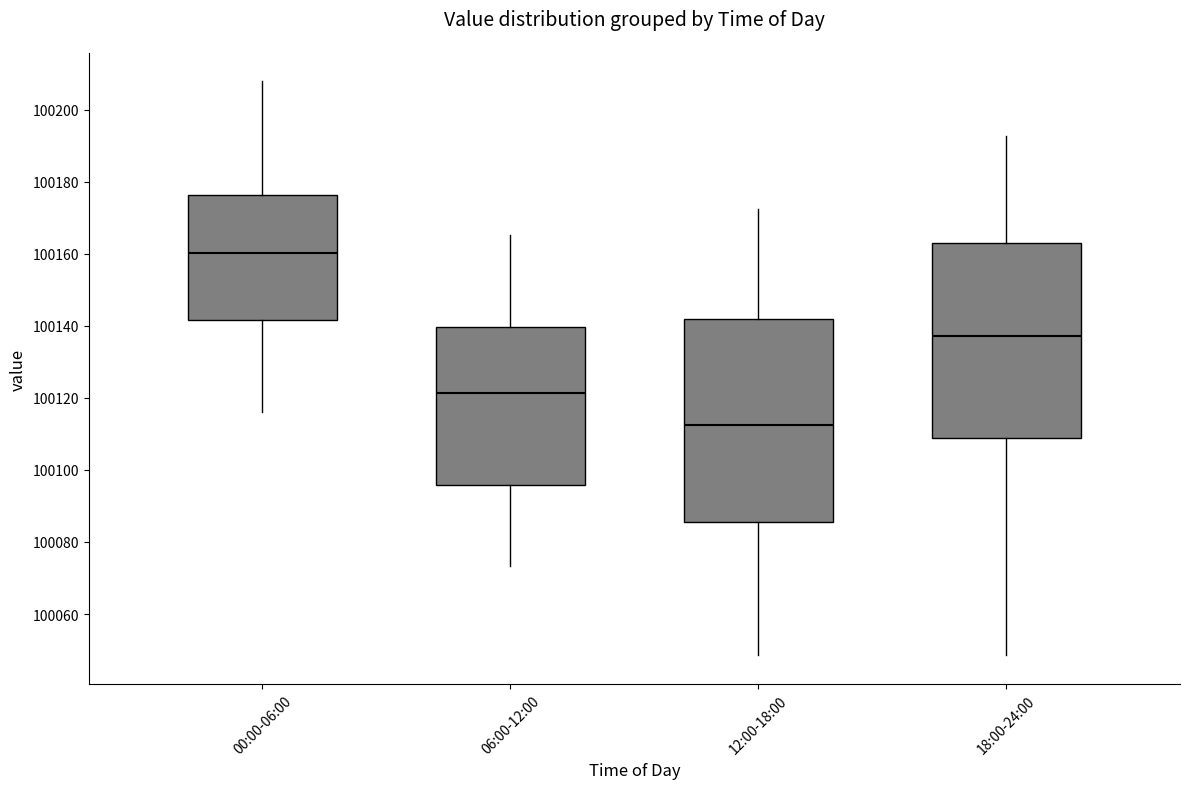

Comparing the boxes themselves (not the whiskers), which one is the tallest?

12:00-18:00